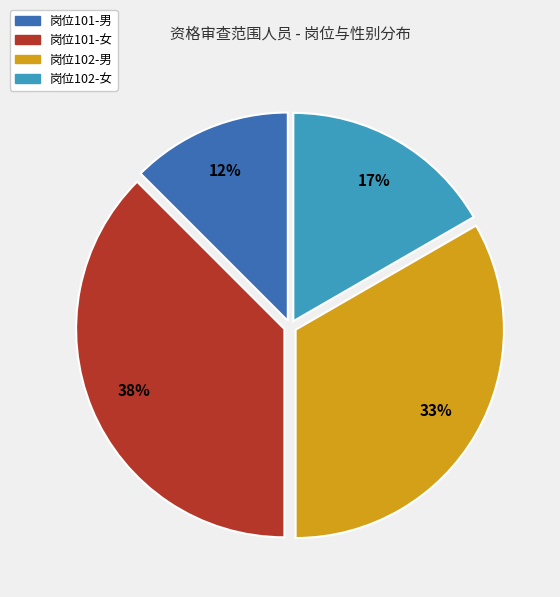

Is there a majority slice in this chart?

No